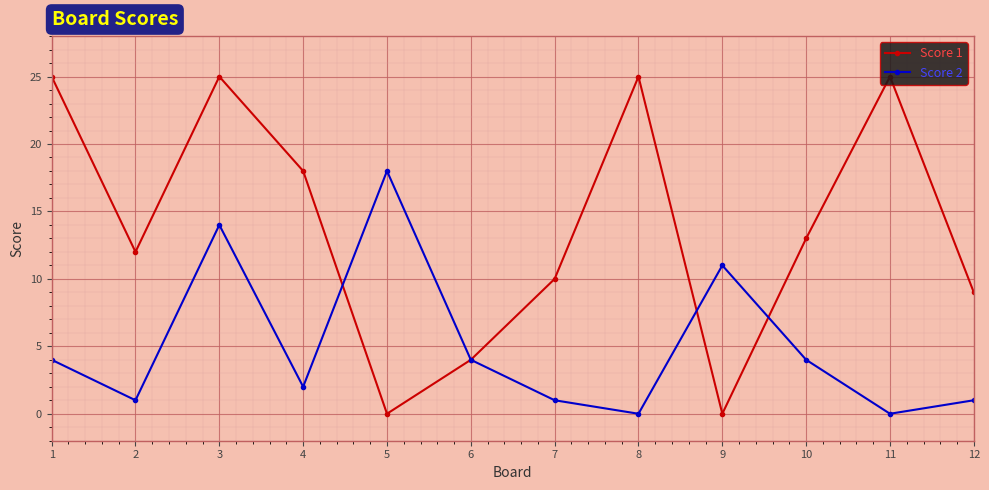

Reading left to right, list all the values displayed in this chart.

Score 1: 25	12	25	18	0	4	10	25	0	13	25	9
Score 2: 4	1	14	2	18	4	1	0	11	4	0	1